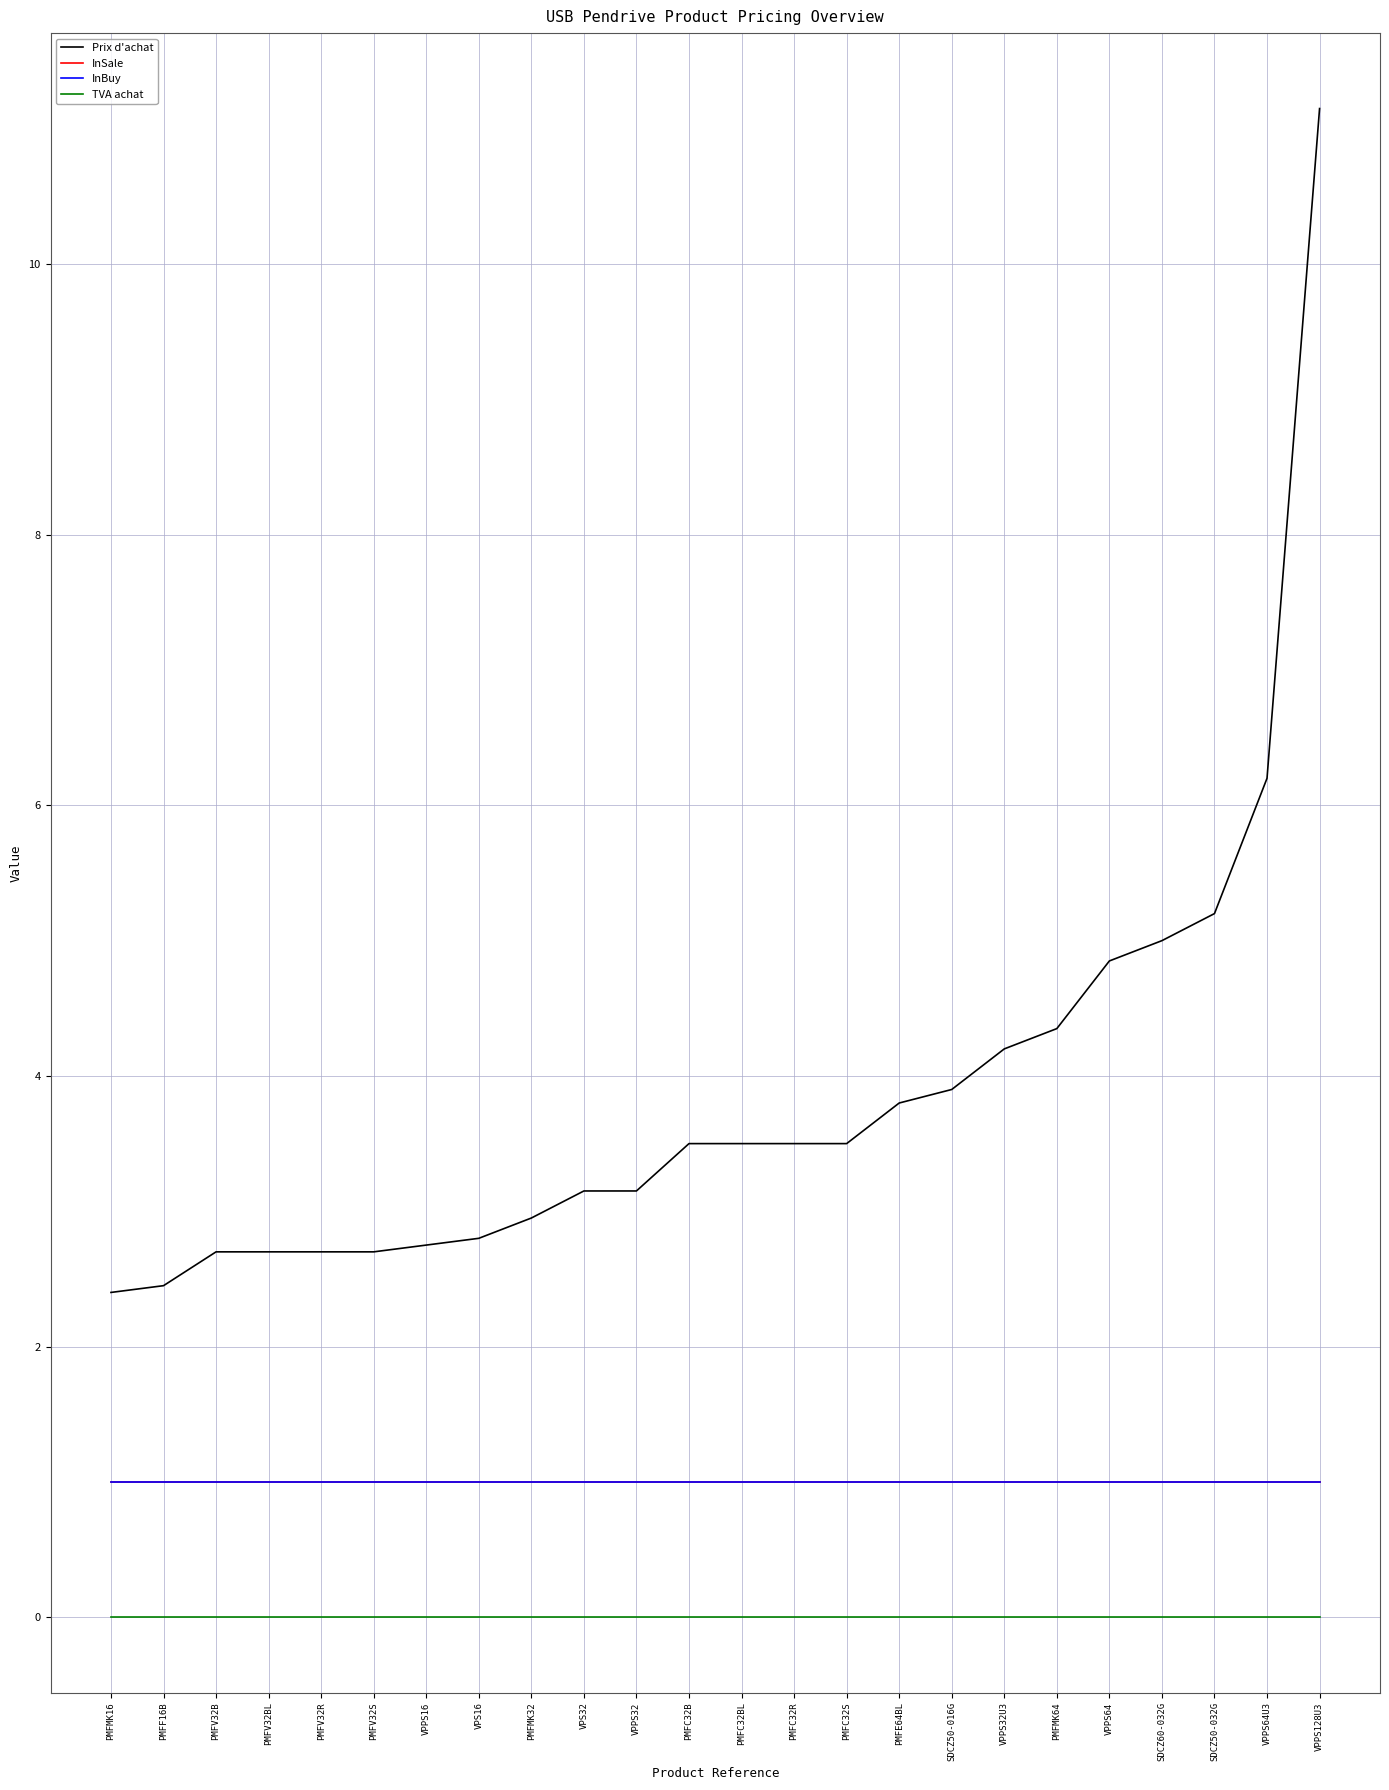

Does the chart have visible grid lines?

Yes